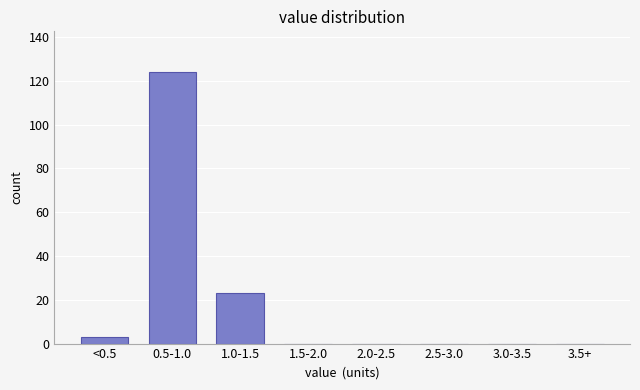

Reading left to right, what are all the values shown in this chart?

<0.5=3	0.5-1.0=124	1.0-1.5=23	1.5-2.0=0	2.0-2.5=0	2.5-3.0=0	3.0-3.5=0	3.5+=0